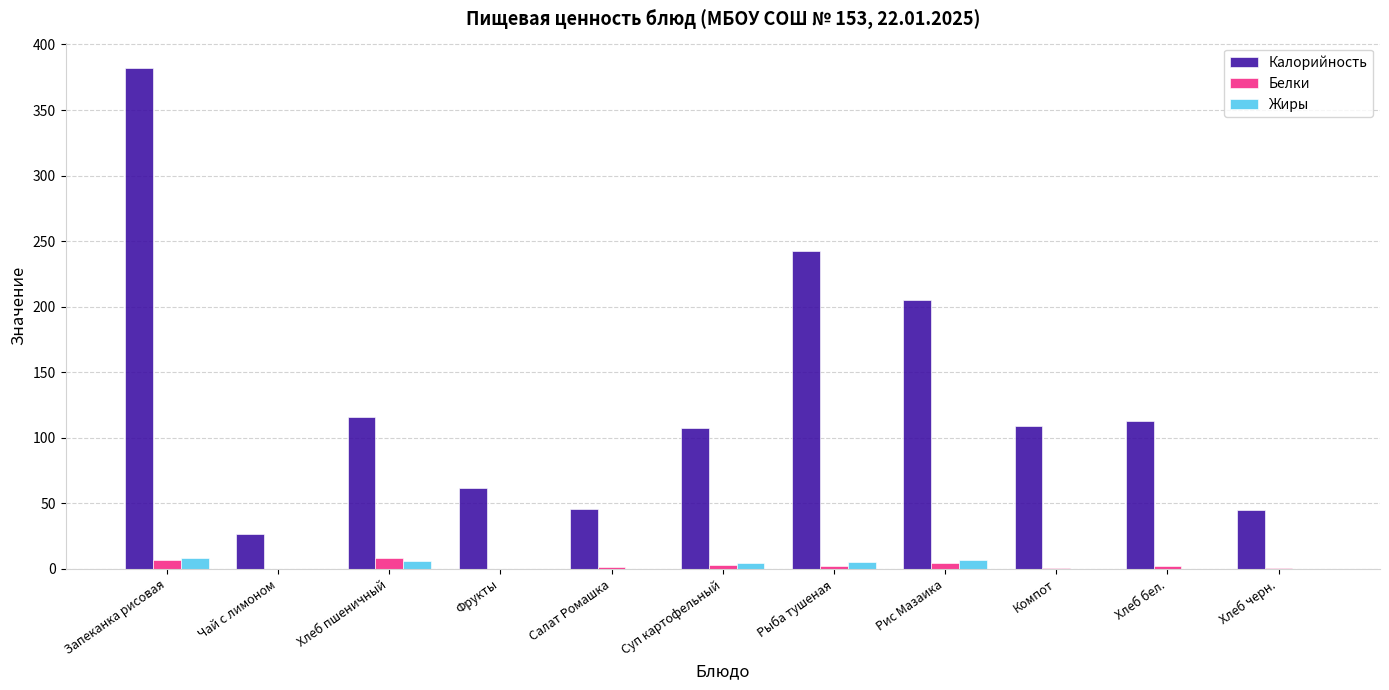

Which series has the widest spread of values?

Калорийность